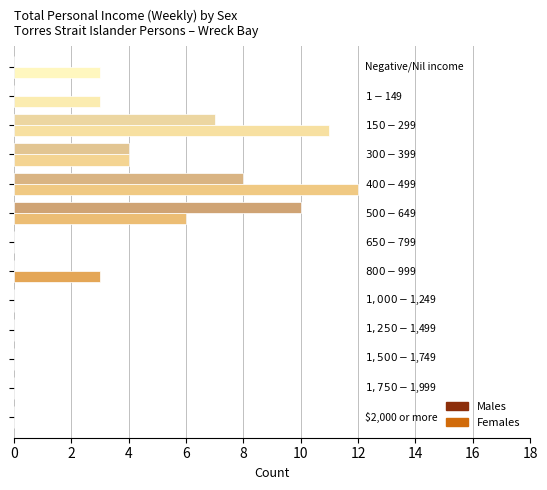

How many series are shown in this chart?

2